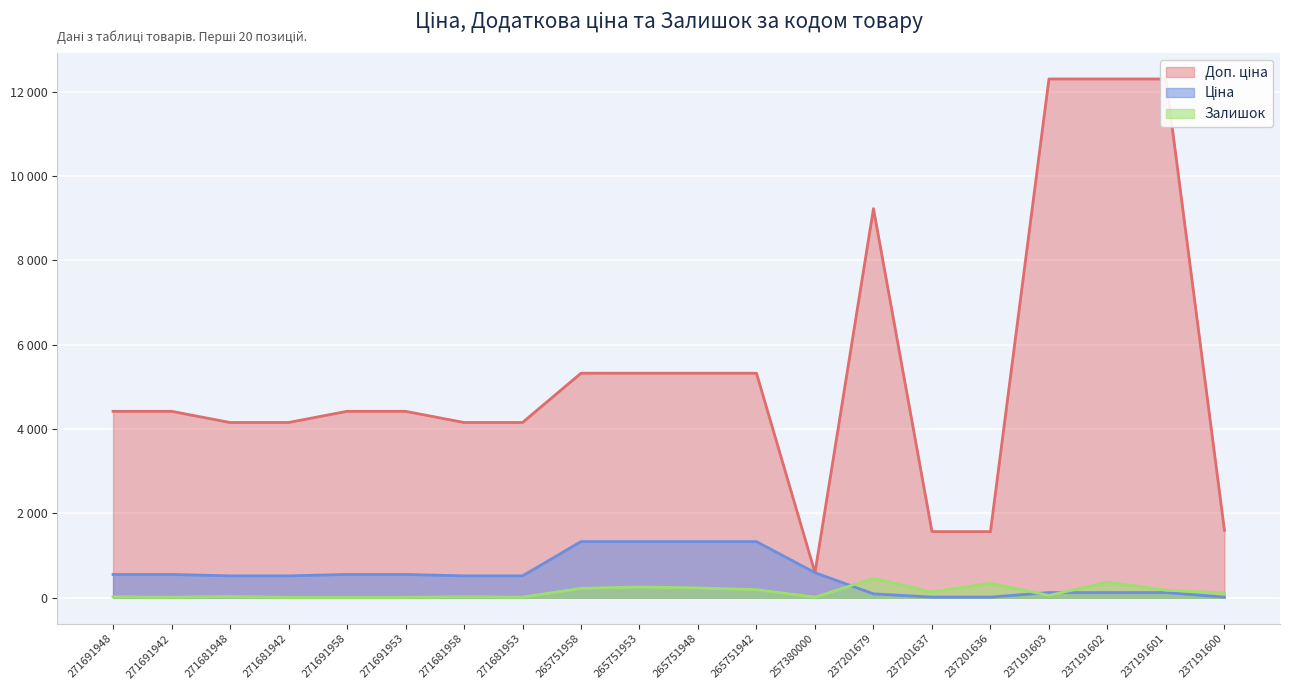

Where is the first local maximum for Залишок?

271681948